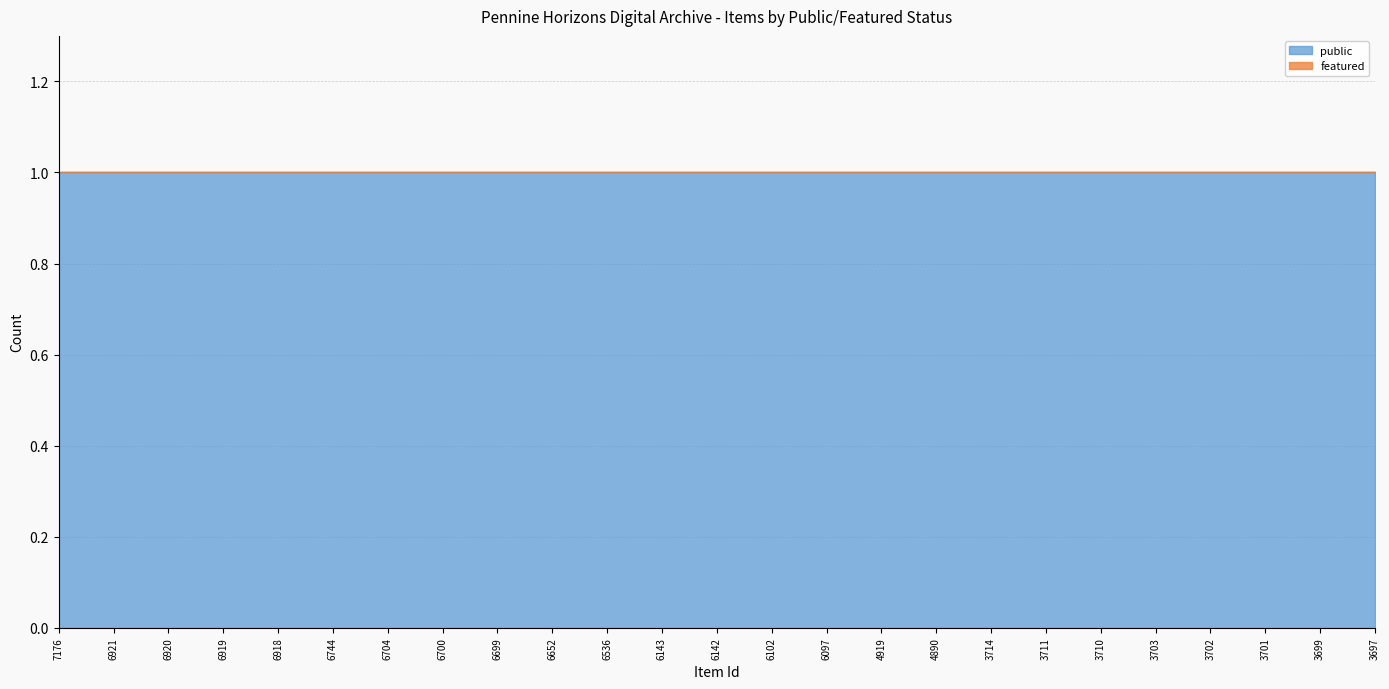

List the series in order of their peak value, lowest first.

featured, public